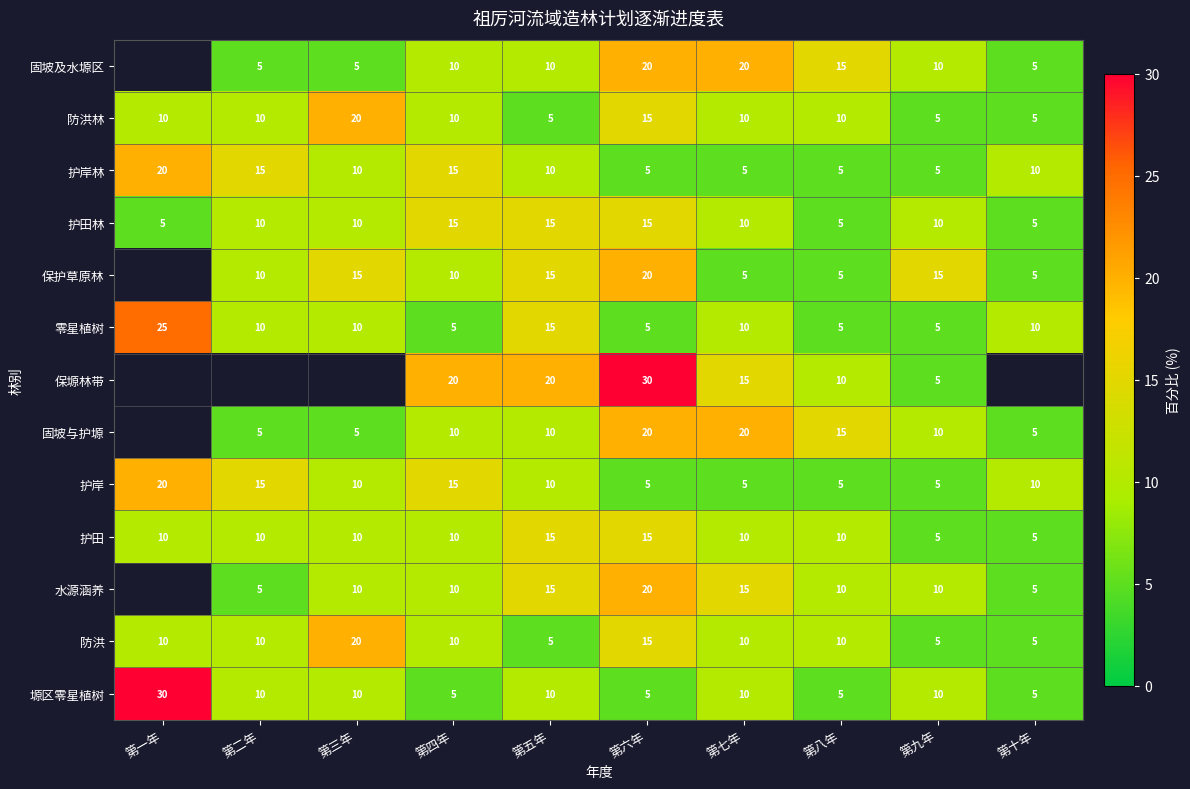

How many values in the 零星植树 series are below 10?

4